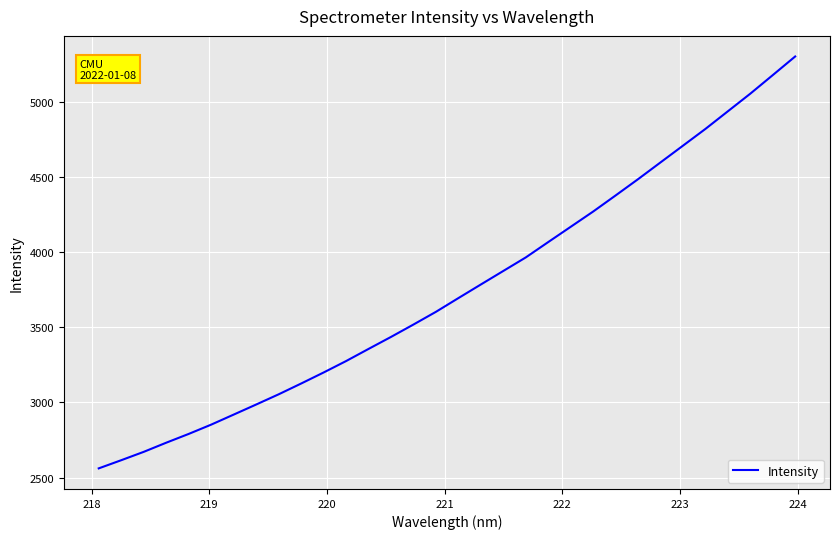

What is the minimum value shown in the chart?

2561.2